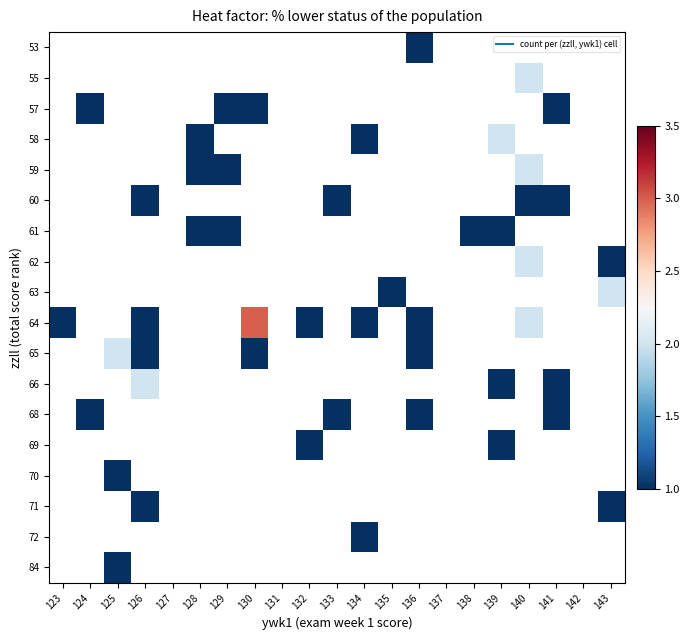

How many positive values does the 63 series have?

2